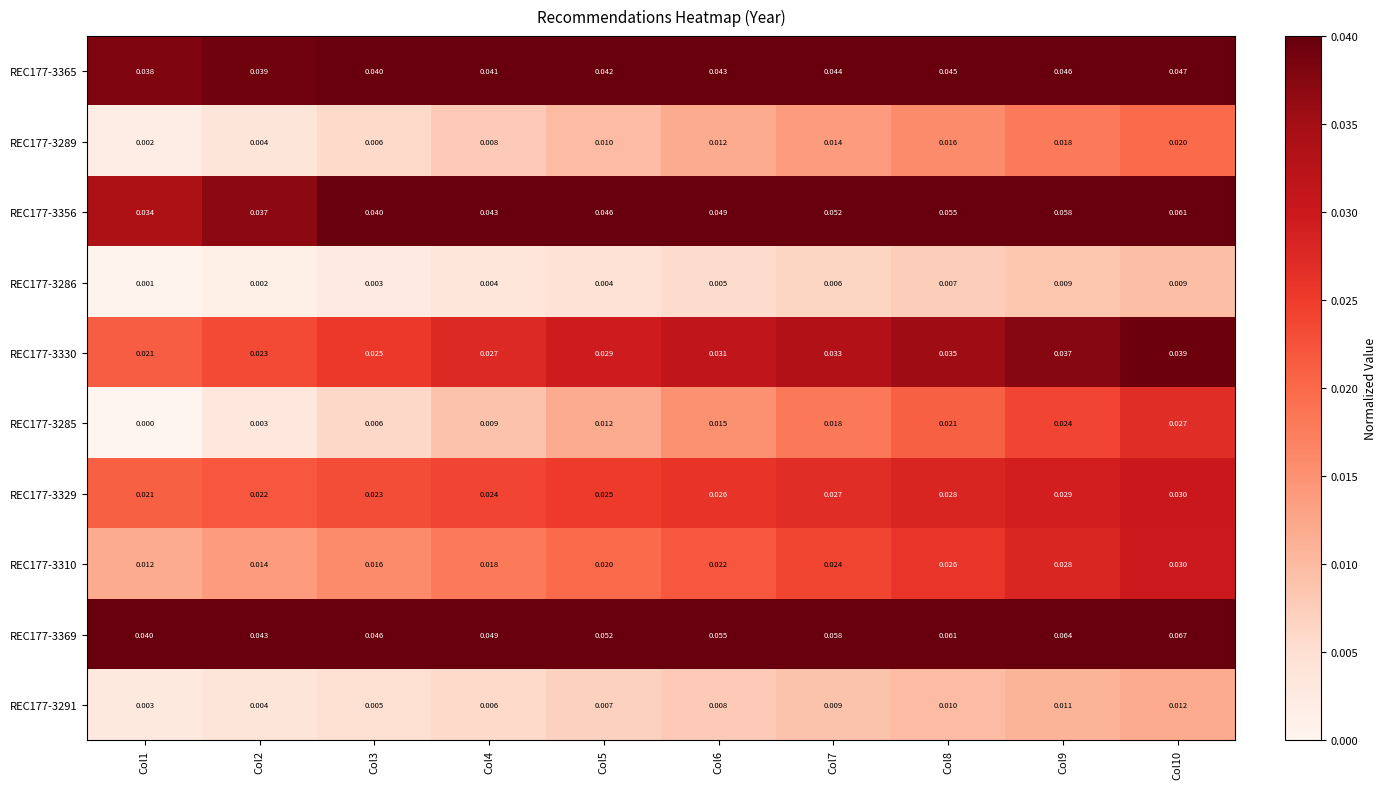

Is the value of REC177-3285 at Col5 greater than the value of REC177-3310 at Col10?

No